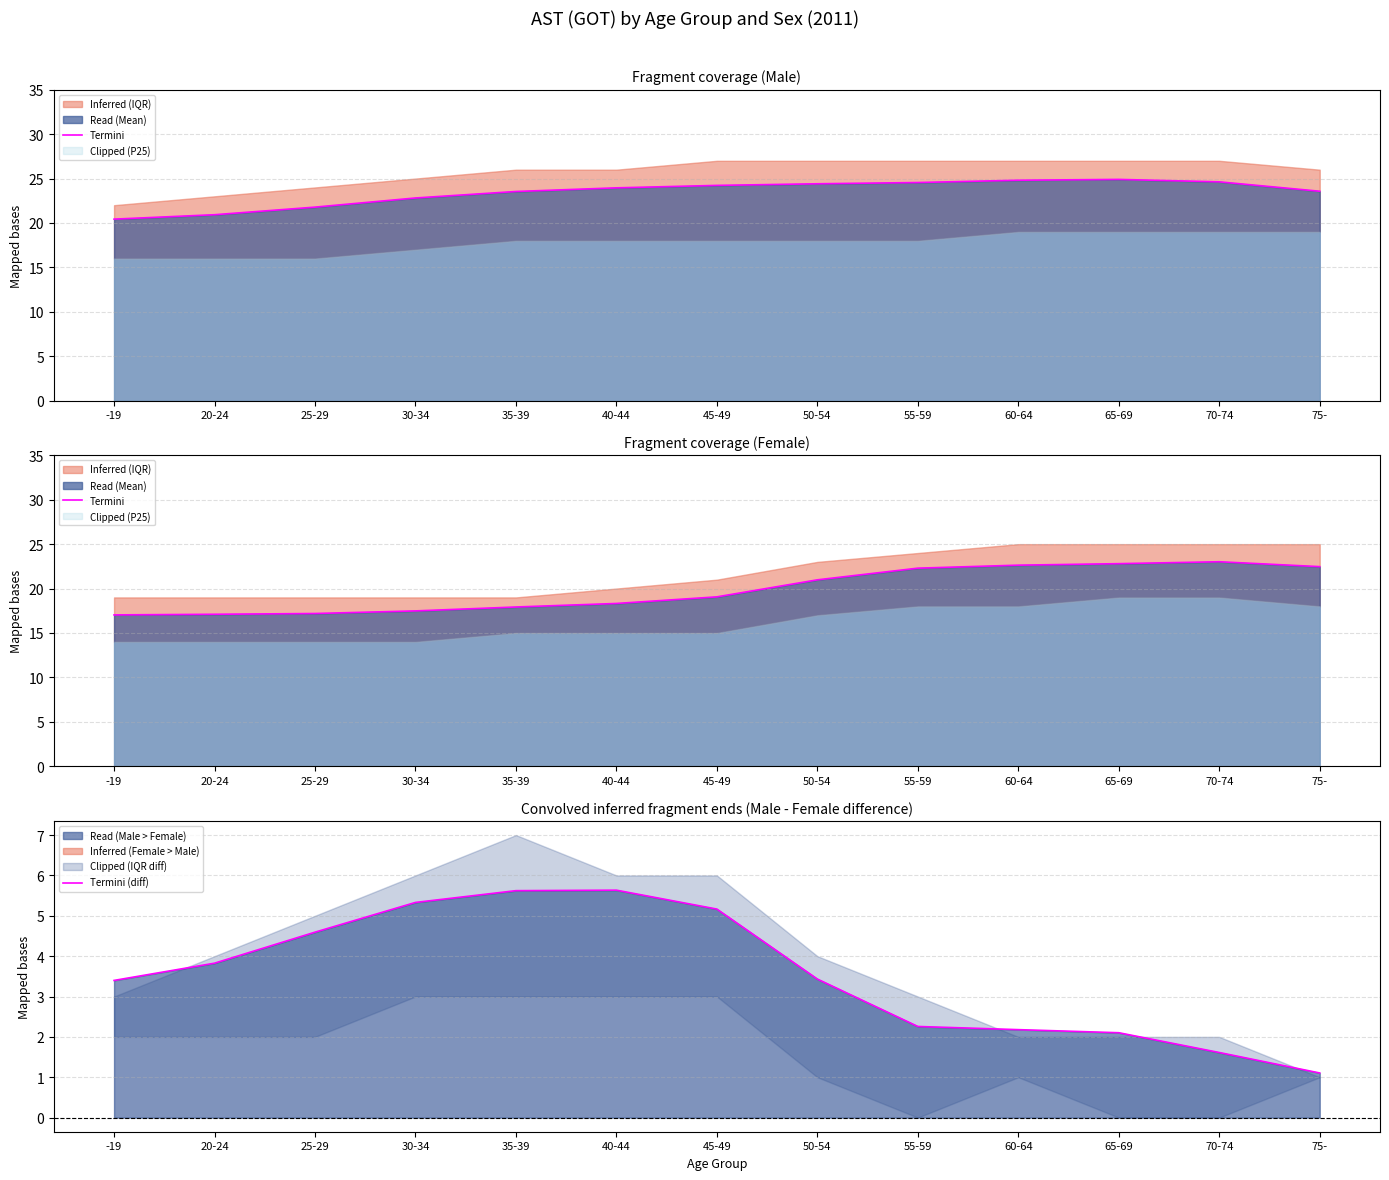

The value of Termini (diff) at 65-69 is 0.9. True or false?

False